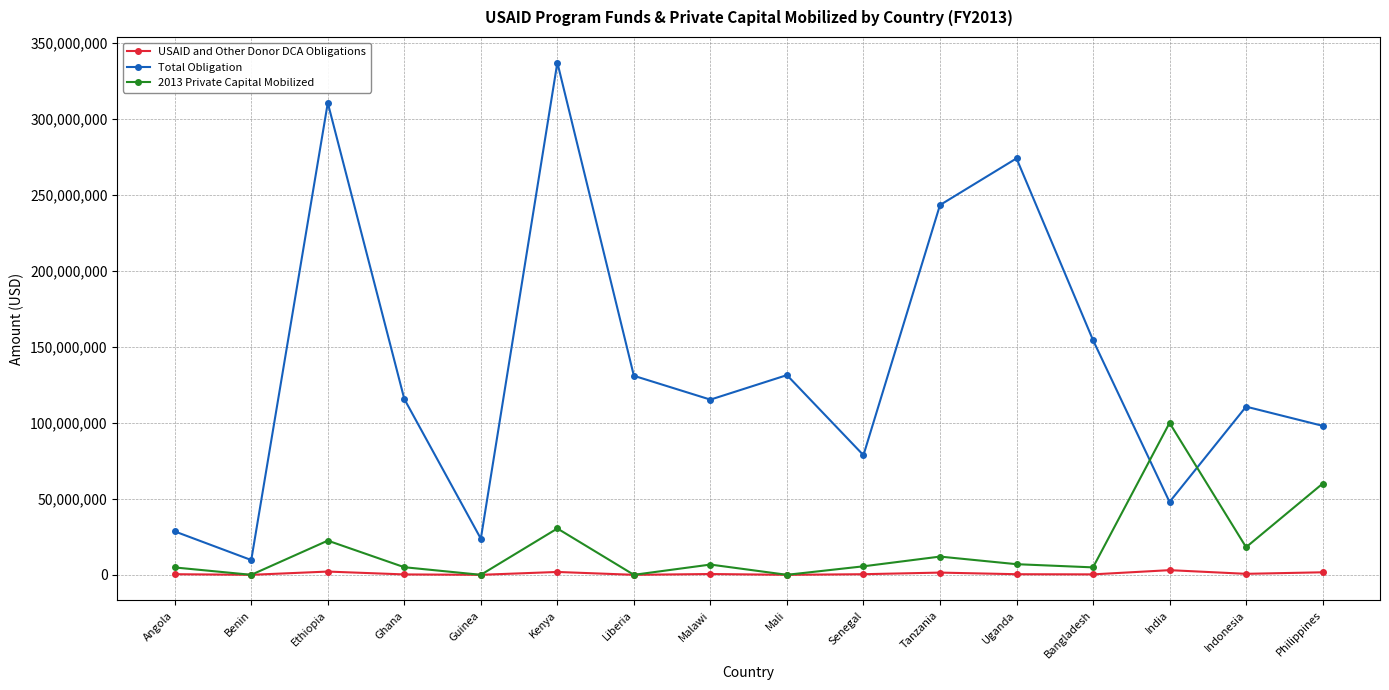

How many categories are shown in the chart?

16